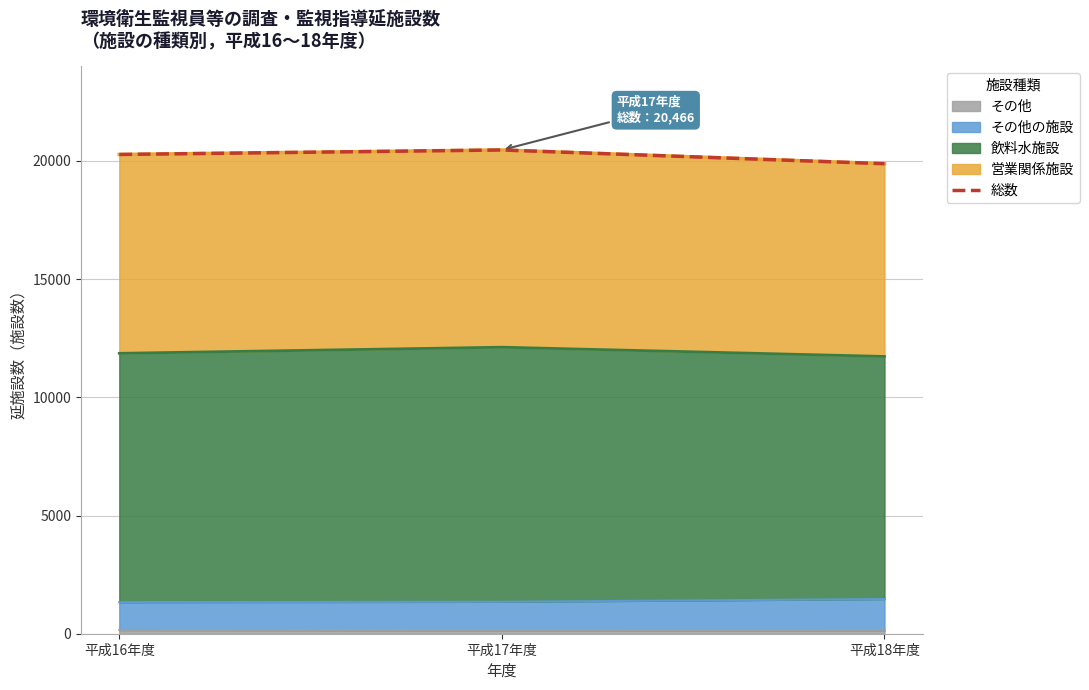

Rank the categories by value from highest to lowest.

平成17年度, 平成16年度, 平成18年度